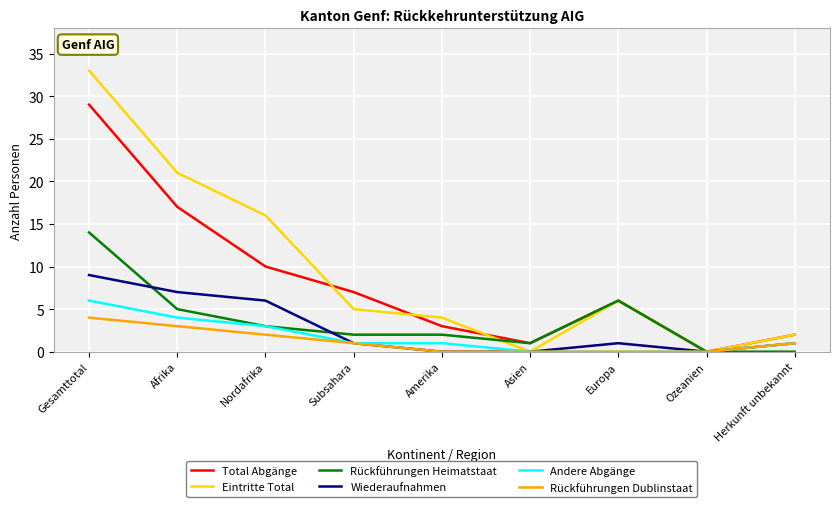

How many Rückführungen Dublinstaat values are between 0 and 2?

7